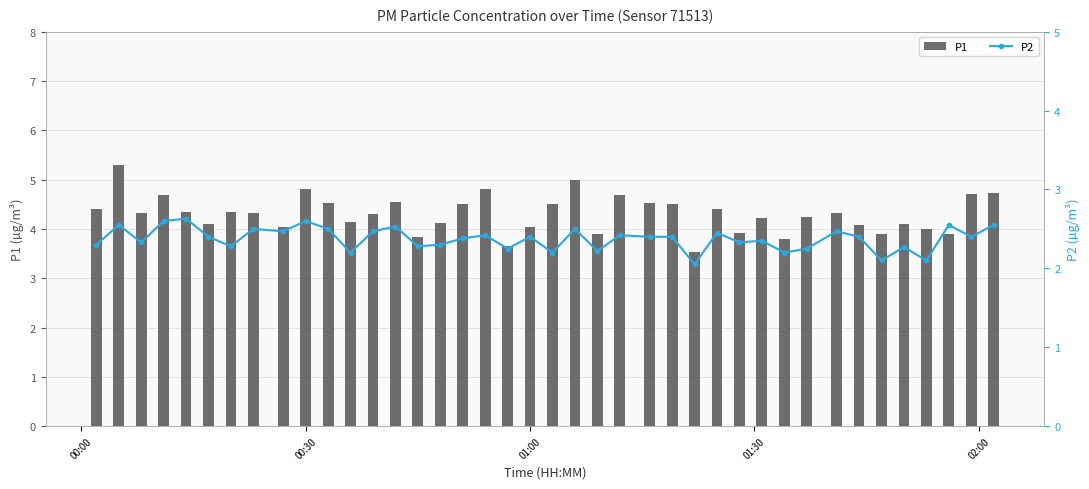

Reading left to right, list all the values displayed in this chart.

P1: 4.4	5.3	4.3	4.7	4.3	4.1	4.3	4.3	4.0	4.8	4.5	4.2	4.3	4.5	3.8	4.1	4.5	4.8	3.6	4.0	4.5	5.0	3.9	4.7	4.5	4.5	3.5	4.4	3.9	4.2	3.8	4.2	4.3	4.1	3.9	4.1	4.0	3.9	4.7	4.7
P2: 2.3	2.5	2.3	2.6	2.6	2.4	2.3	2.5	2.5	2.6	2.5	2.2	2.5	2.5	2.3	2.3	2.4	2.4	2.2	2.4	2.2	2.5	2.2	2.4	2.4	2.4	2.0	2.5	2.3	2.4	2.2	2.2	2.5	2.4	2.1	2.3	2.1	2.5	2.4	2.5